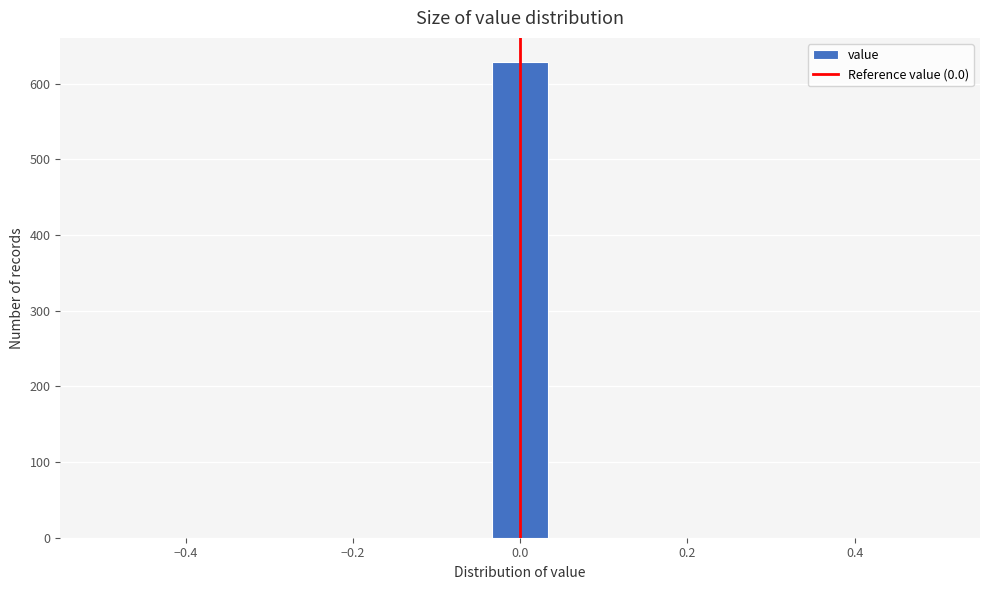

Around what value on the x-axis is the tallest bar? Give the approximate position of its centre, as read against the axis.

0.00